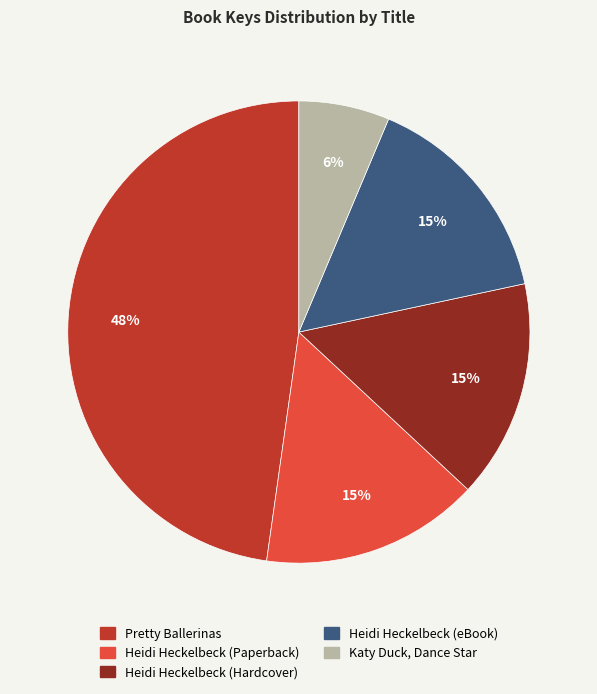

What percentage is the Pretty Ballerinas slice, to the nearest percent?

48%